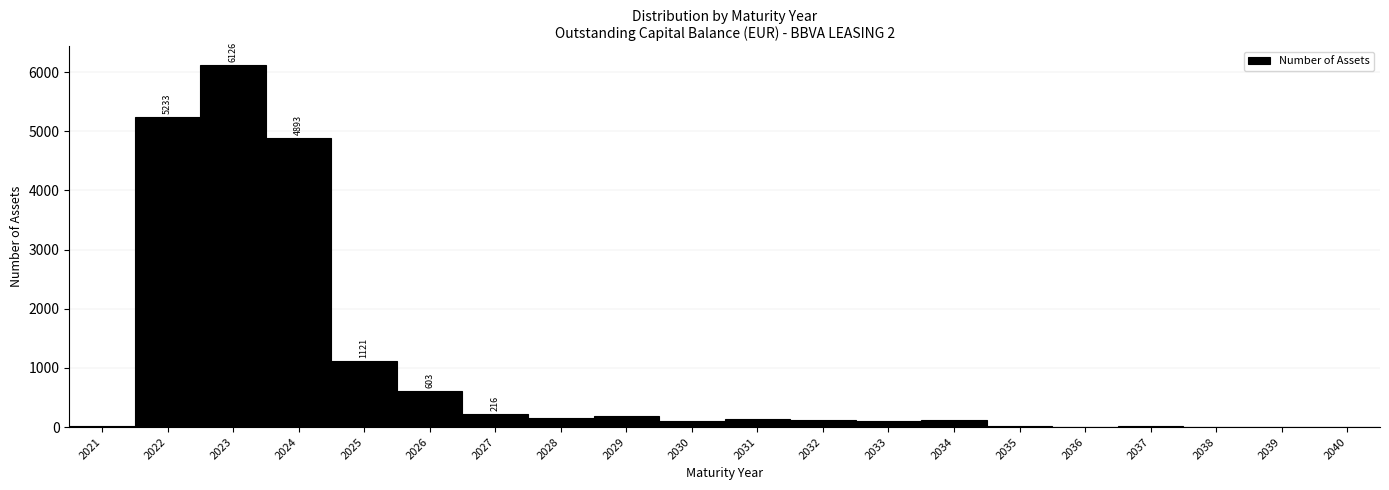

Which range on the x-axis has the tallest bar?

2022.5 to 2023.5